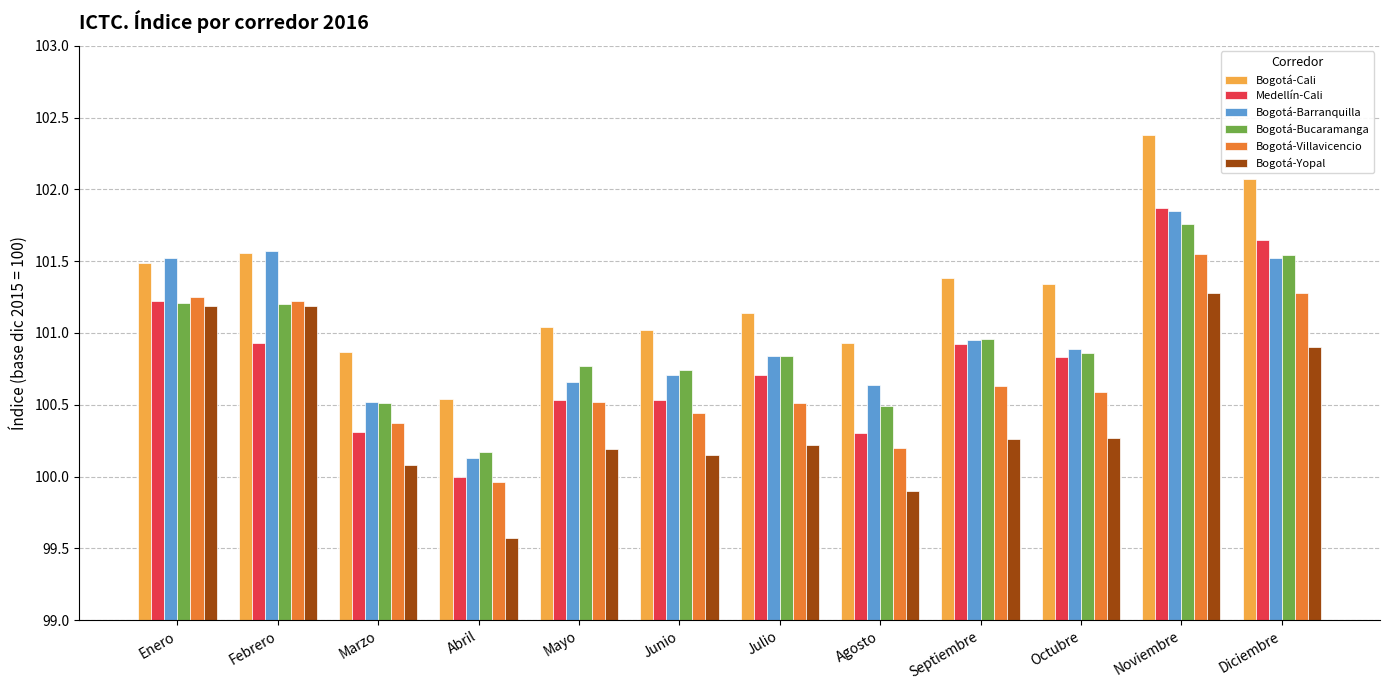

What is the sum of all Bogotá-Villavicencio values?

1208.5